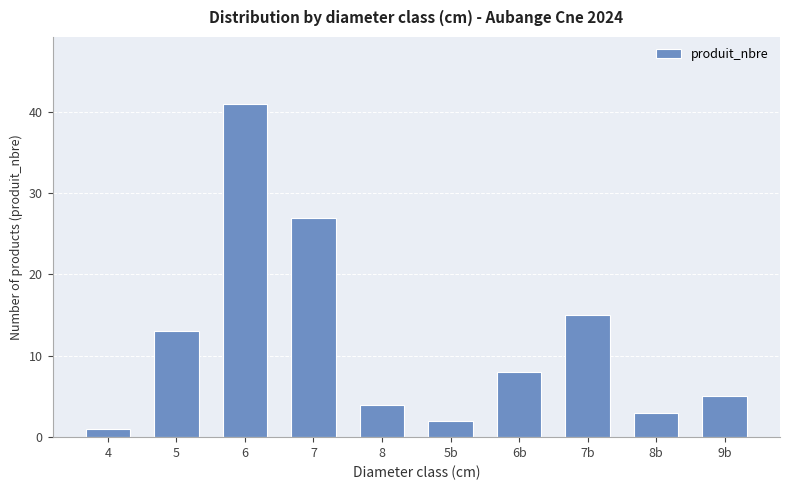

What is the change in value from 6 to 8?

-37